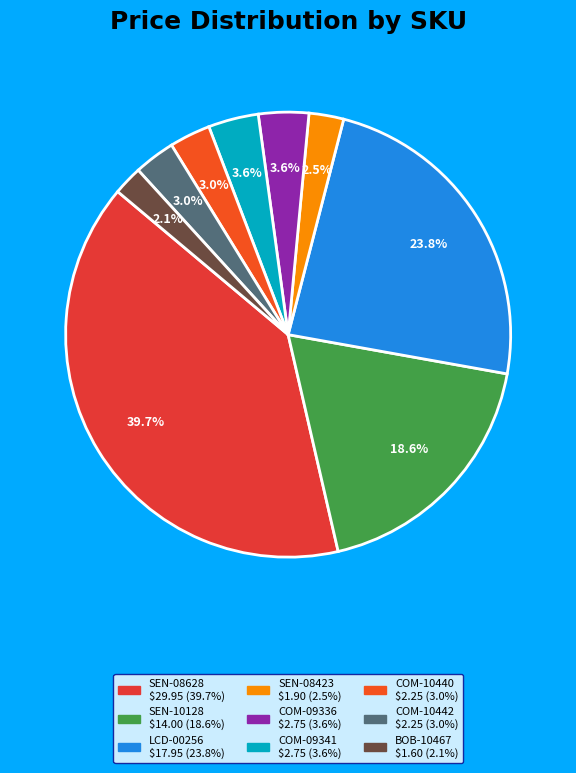

Is it true that COM-09341 is 10% of the pie?

False